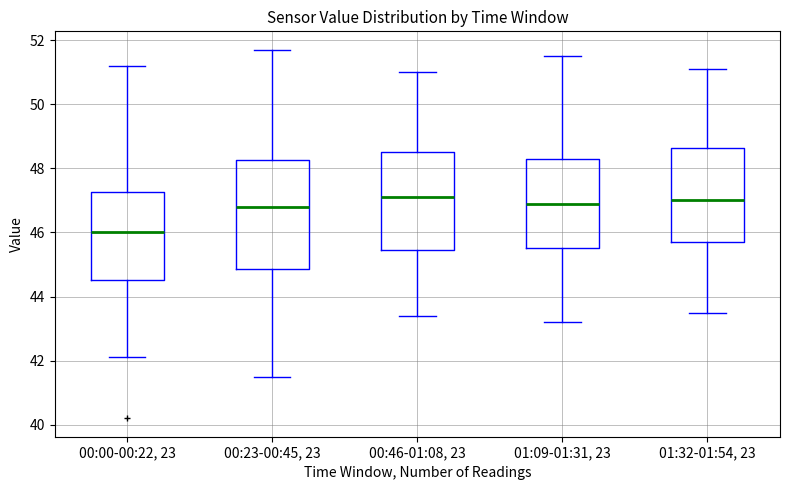

Reading left to right, read every box against the y-axis: the position of its median line, the range the box covers, and the ends of its whiskers. The values are not printed on the chart, so give them approximately, as read against the axis.

00:00-00:22, 23: median 46.0, box 44.6 to 47.2, whiskers 42.2 to 51.2
00:23-00:45, 23: median 46.8, box 44.8 to 48.2, whiskers 41.6 to 51.8
00:46-01:08, 23: median 47.2, box 45.4 to 48.6, whiskers 43.4 to 51.0
01:09-01:31, 23: median 47.0, box 45.6 to 48.4, whiskers 43.2 to 51.6
01:32-01:54, 23: median 47.0, box 45.8 to 48.6, whiskers 43.6 to 51.2